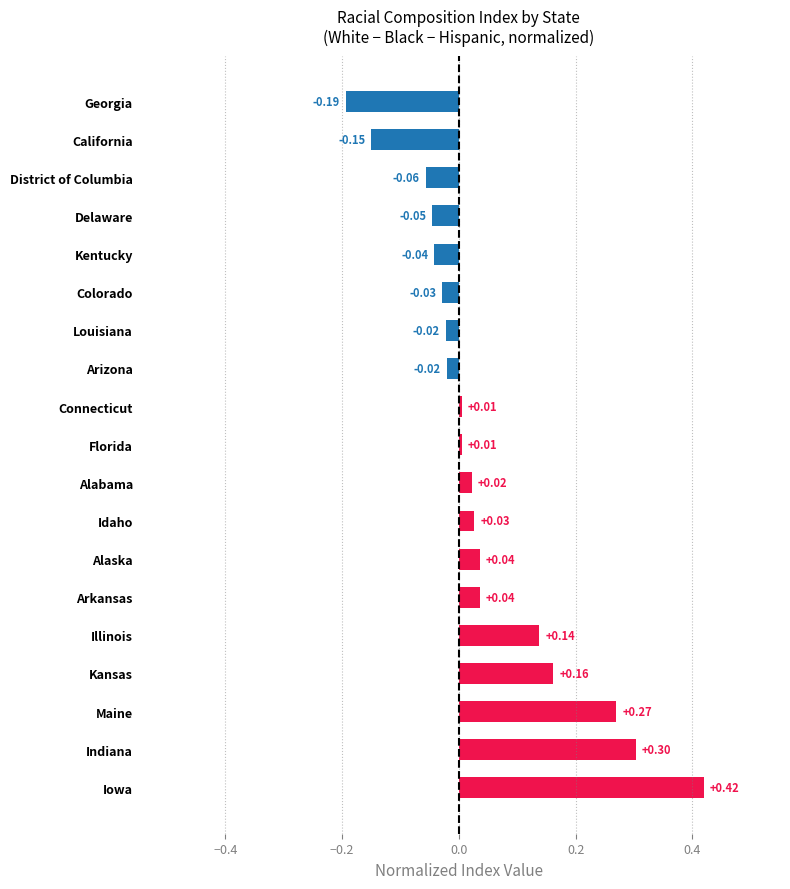

Which has a higher value, District of Columbia or California?

District of Columbia